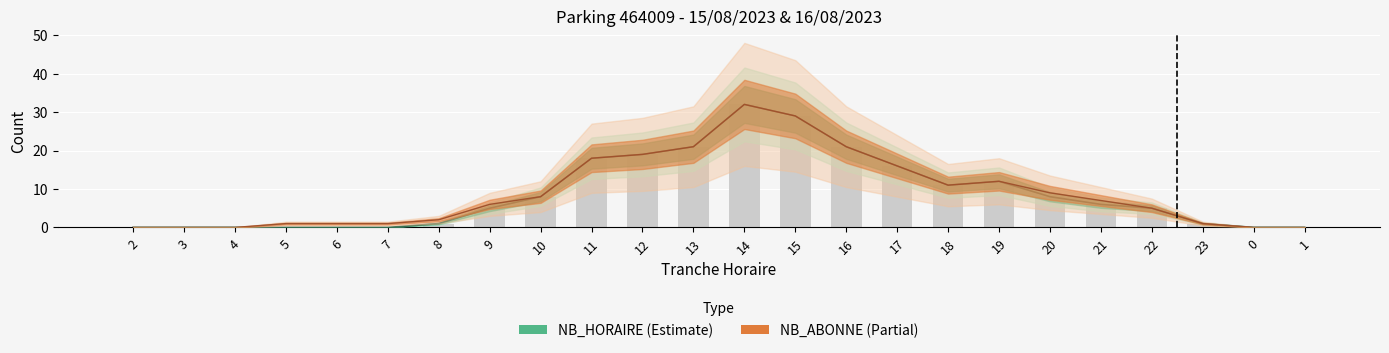

What is the label of the 20th bar from the left?

21